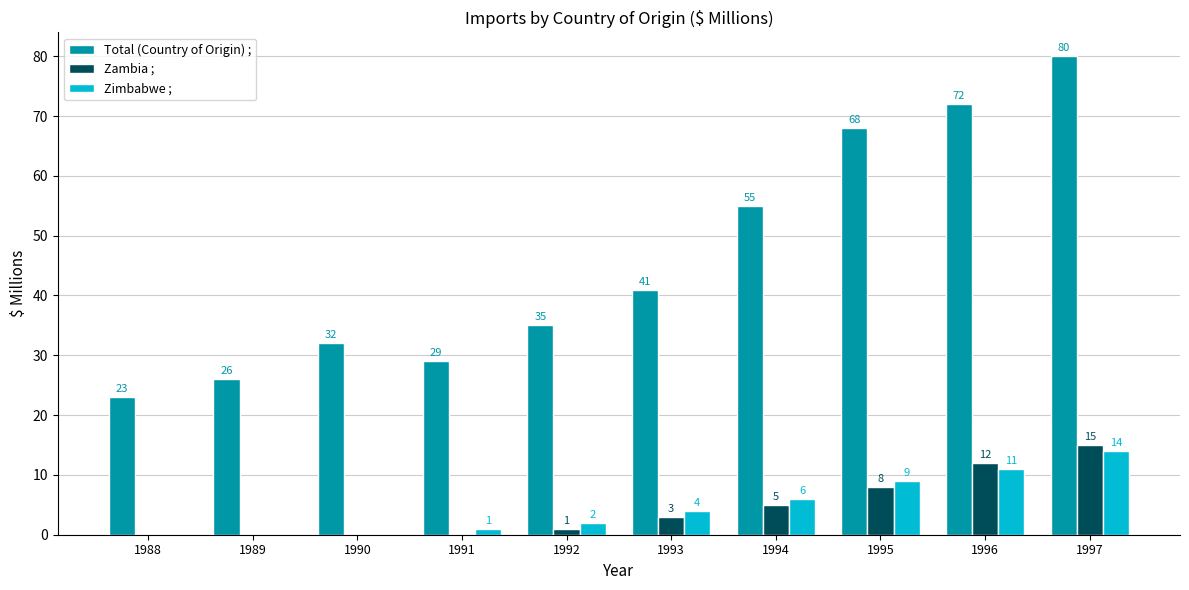

What is the average value of the Total (Country of Origin) ; series?

46